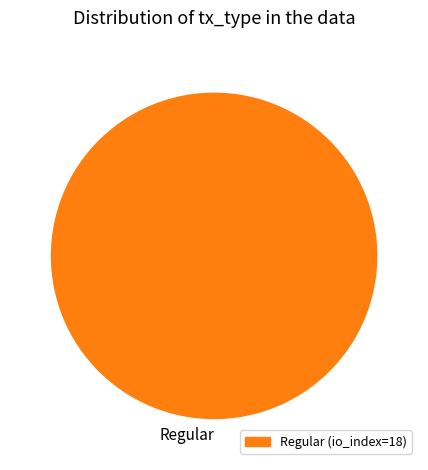

Does Regular account for over 50% of the chart?

Yes